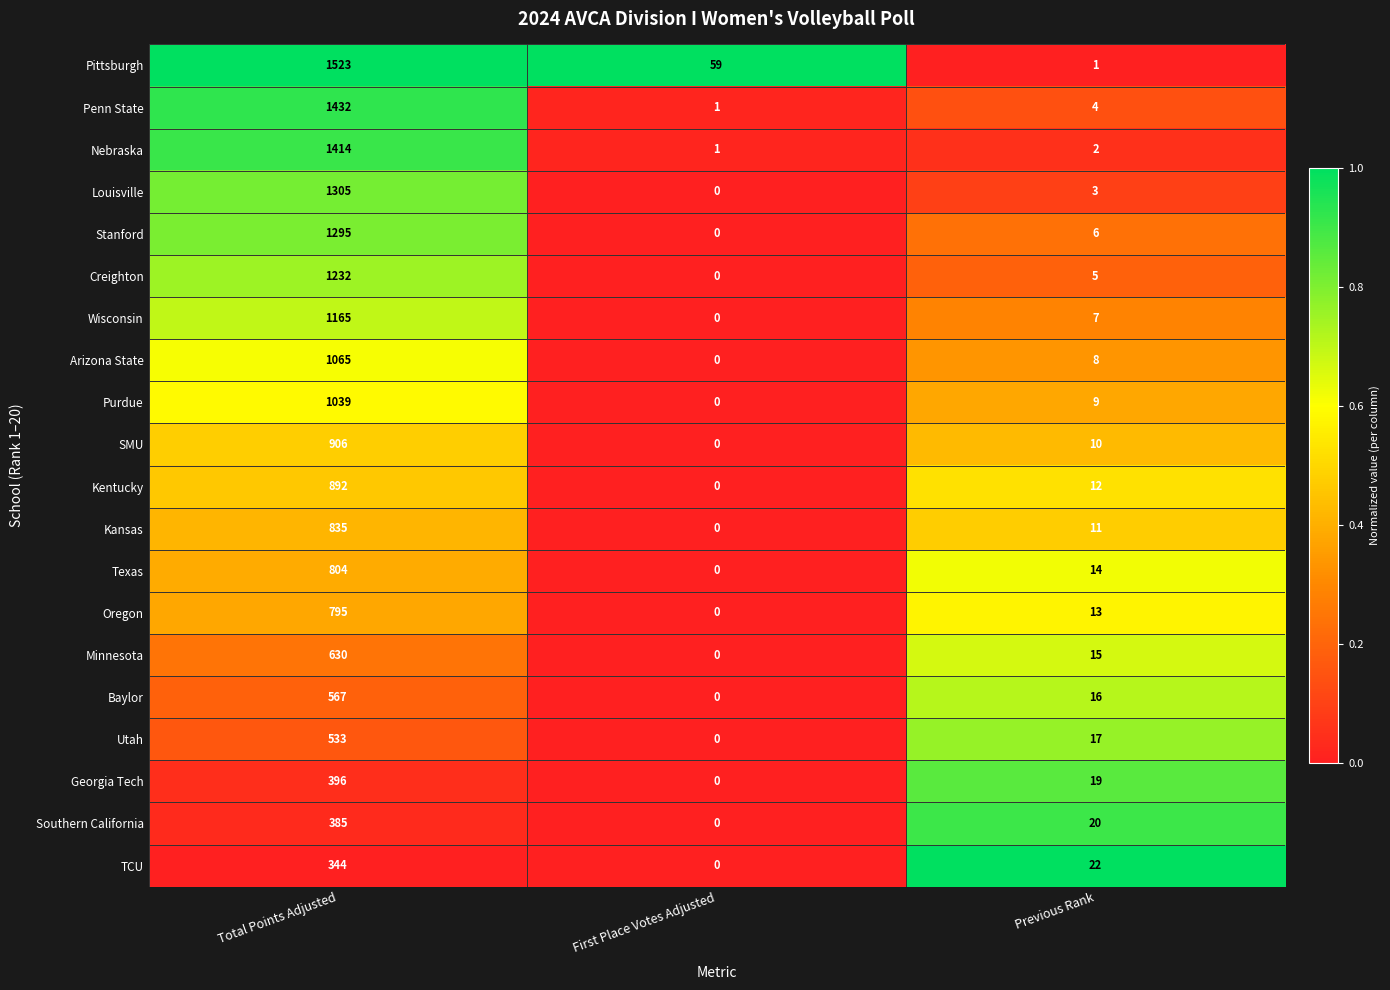

Which label corresponds to the smallest value in the chart?

First Place Votes Adjusted